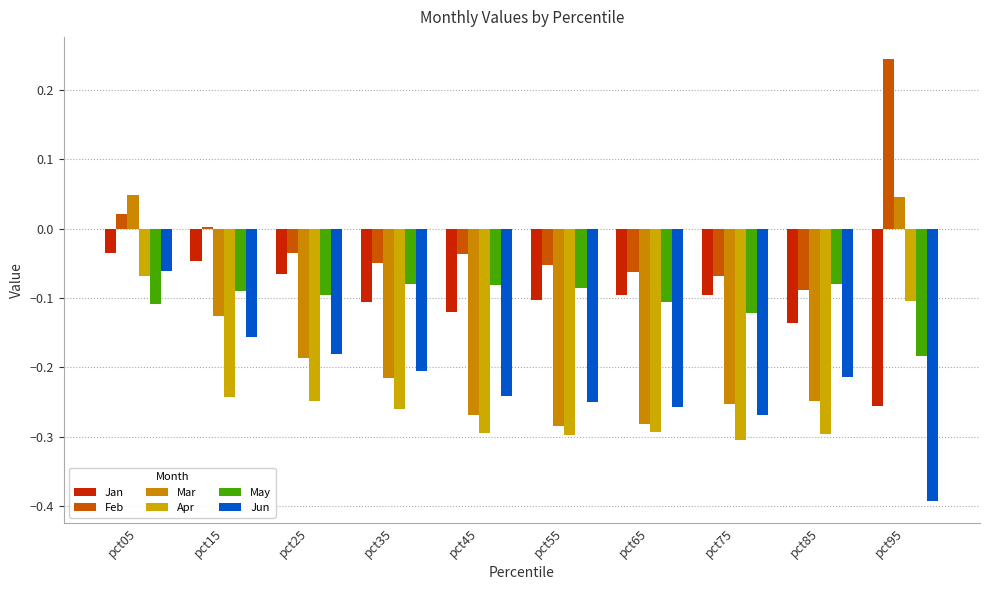

What is the total value across all series at pct75?

-1.1